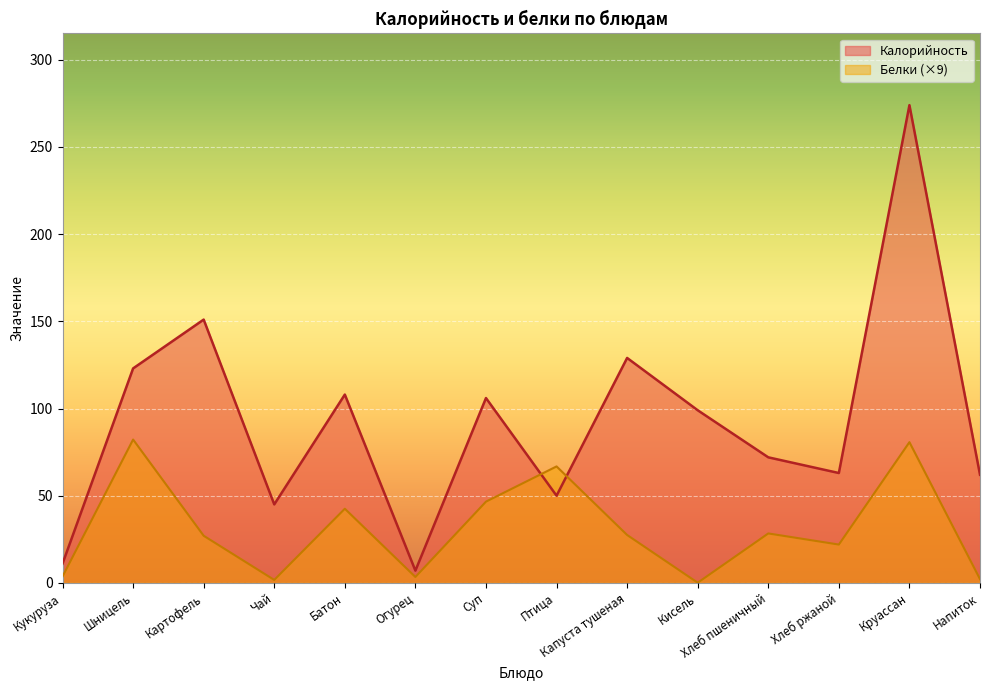

At which label is Белки closest to 41?

Батон